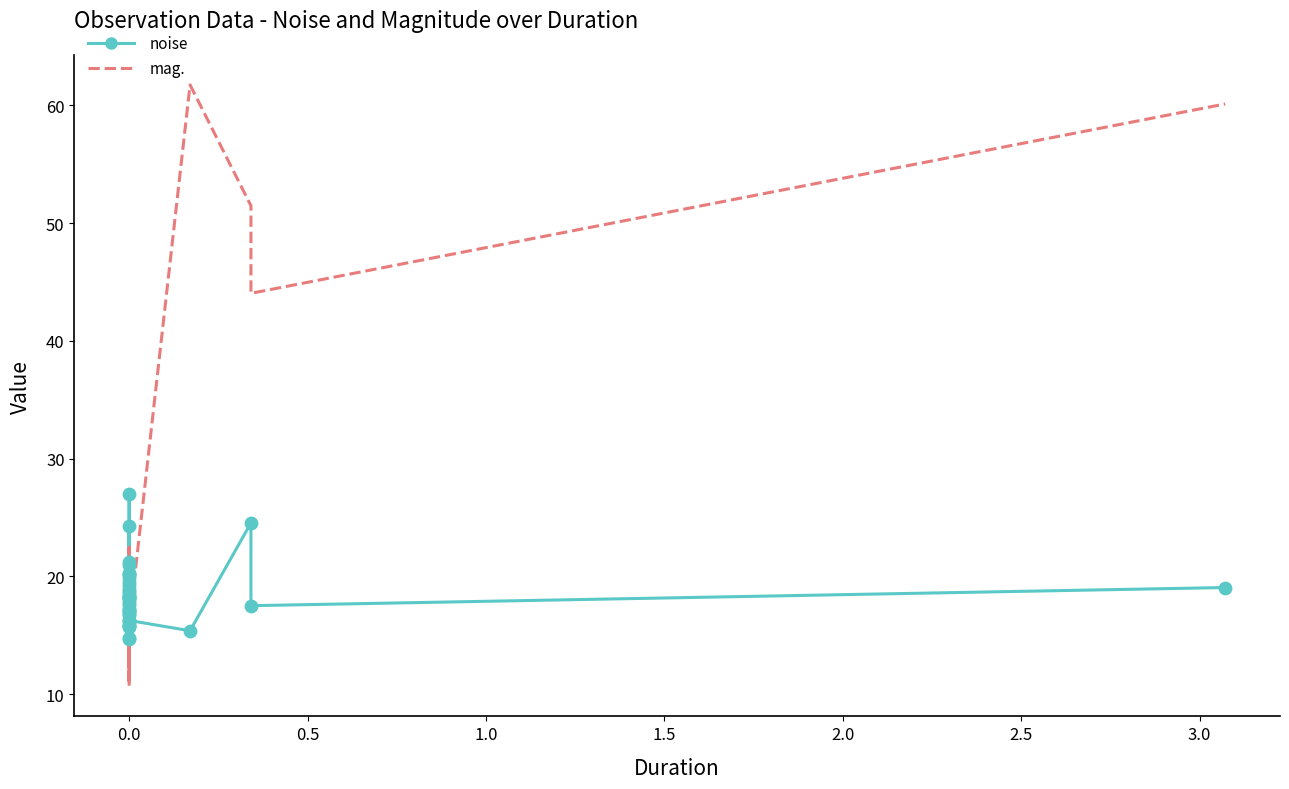

Which series contains the highest Y value?

mag.